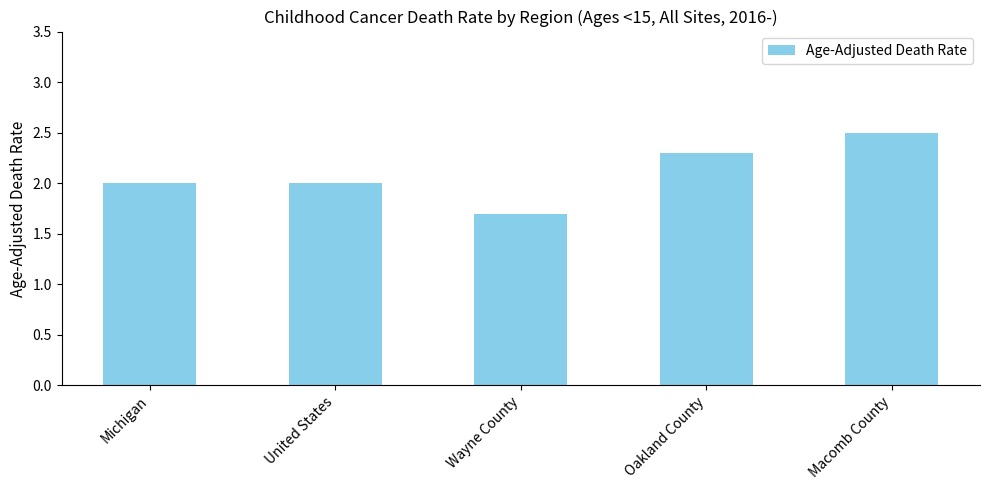

What position from the left is Oakland County?

4